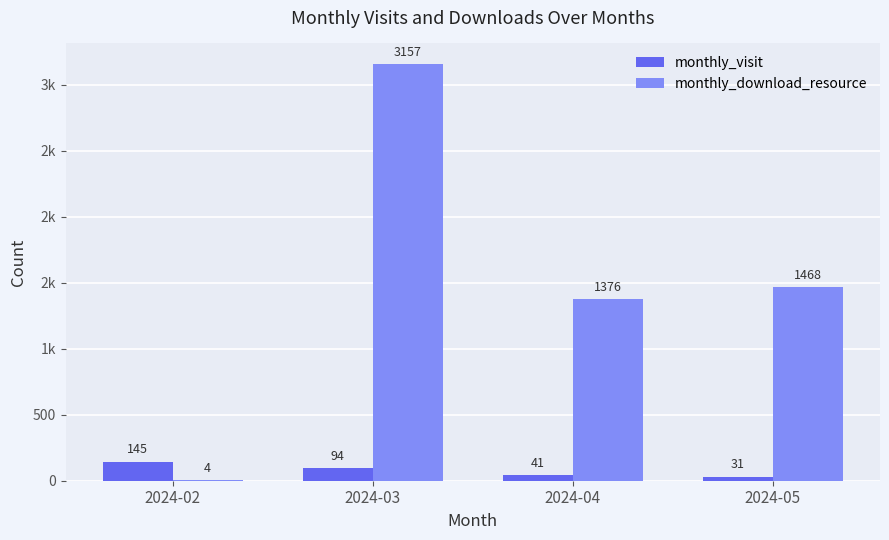

What are all the series names shown in the legend?

monthly_visit, monthly_download_resource